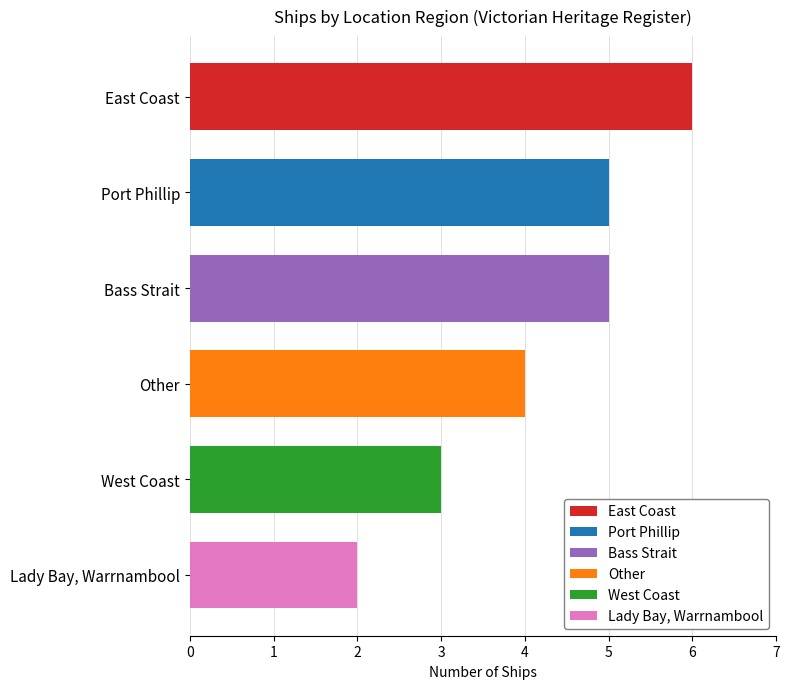

How many bars are there in total?

6